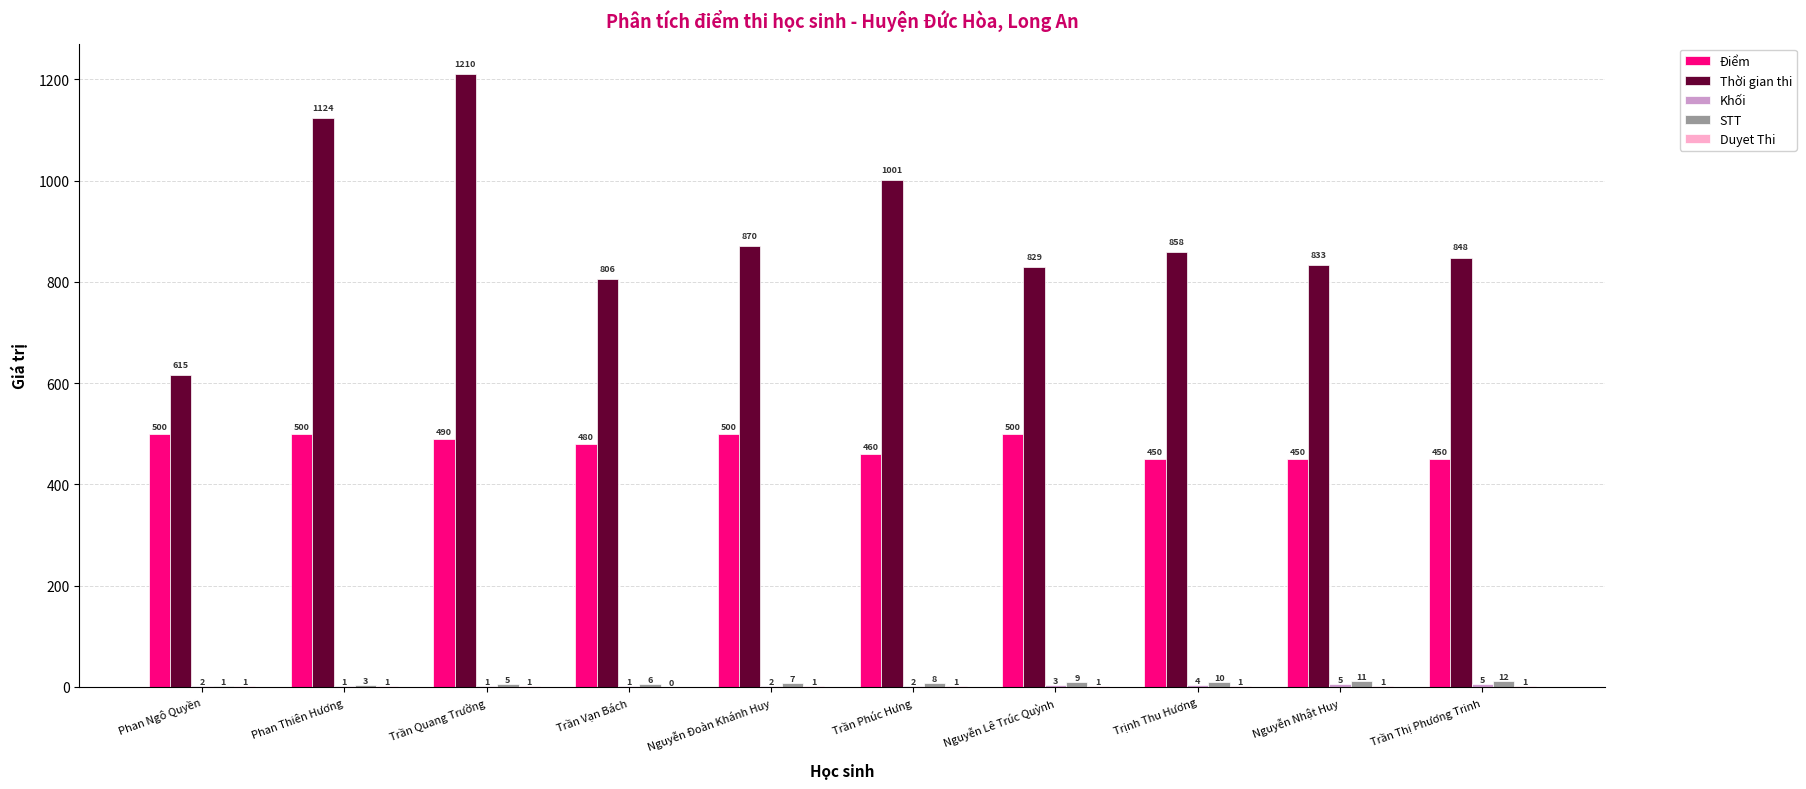

What is the highest value of the Thời gian thi series?

1210